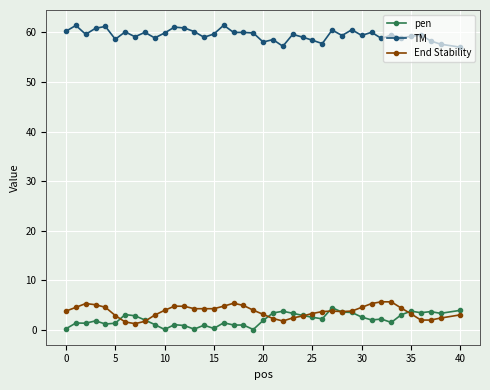

How many lines are shown in the chart?

3